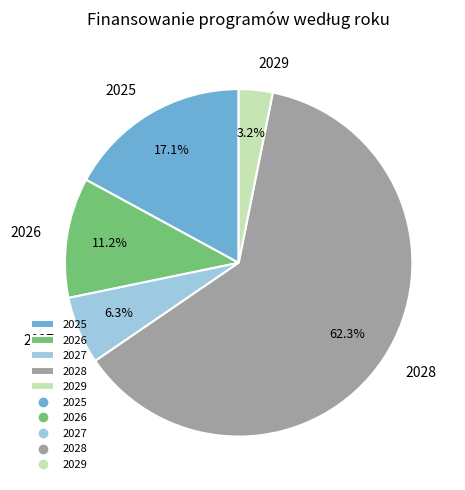

How many segments does this pie chart have?

5